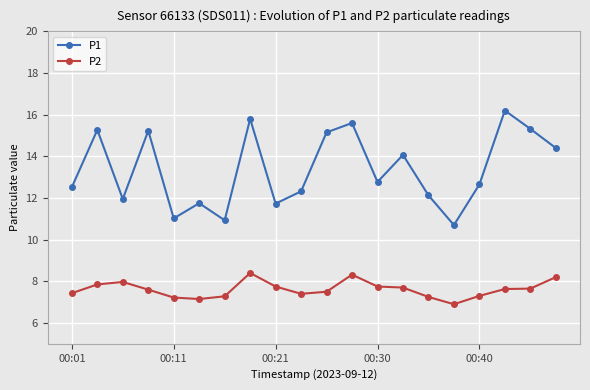

What is the smallest value displayed?

6.9